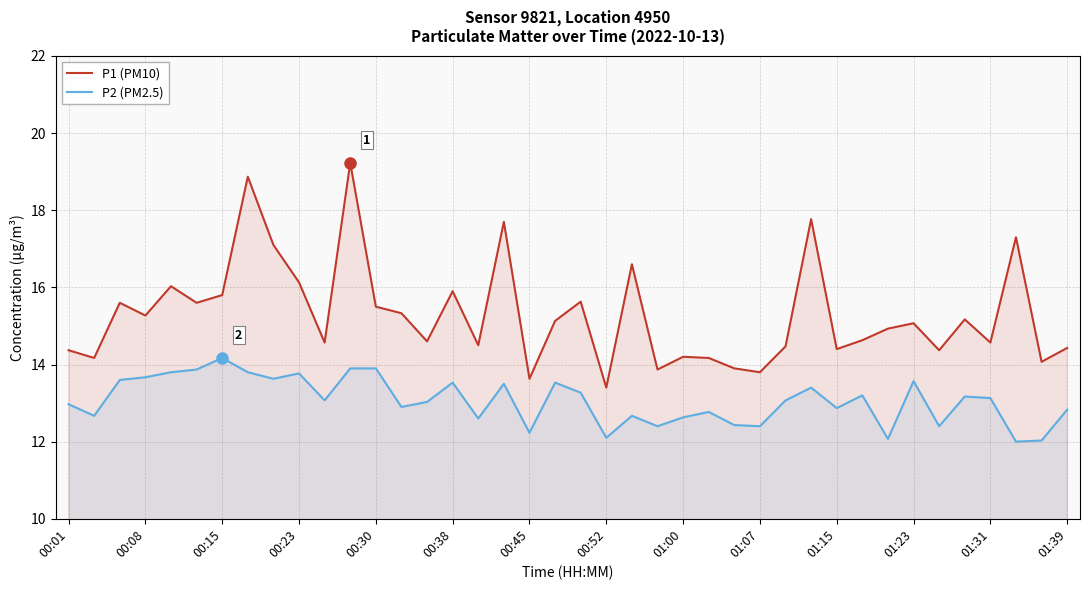

Does the chart have visible grid lines?

Yes